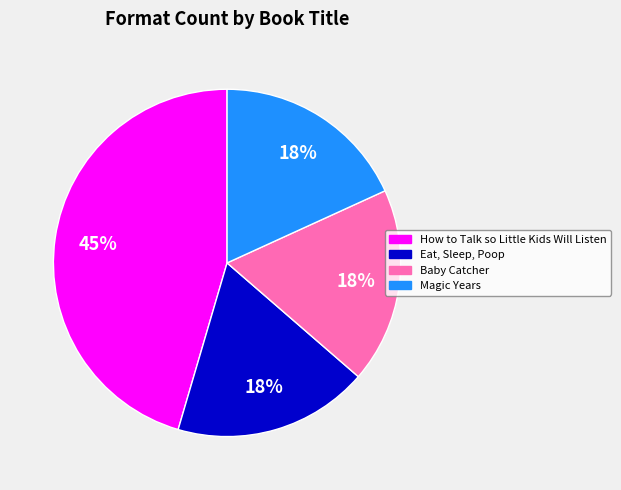

Combined, do How to Talk so Little Kids Will Listen and Magic Years account for over 50%?

Yes